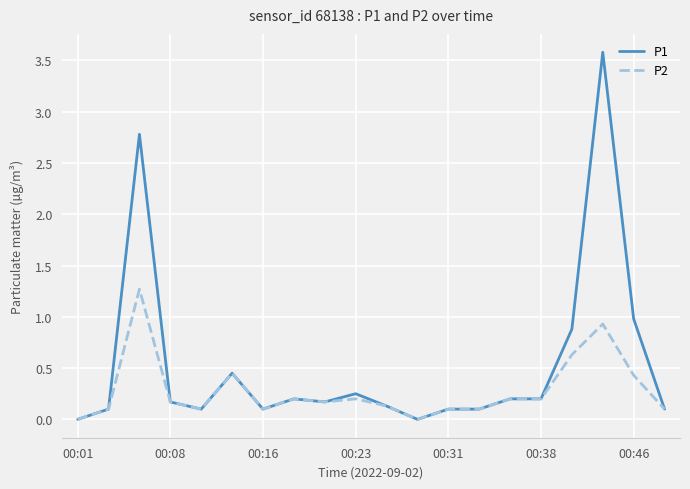

What is the maximum value shown in the chart?

3.6